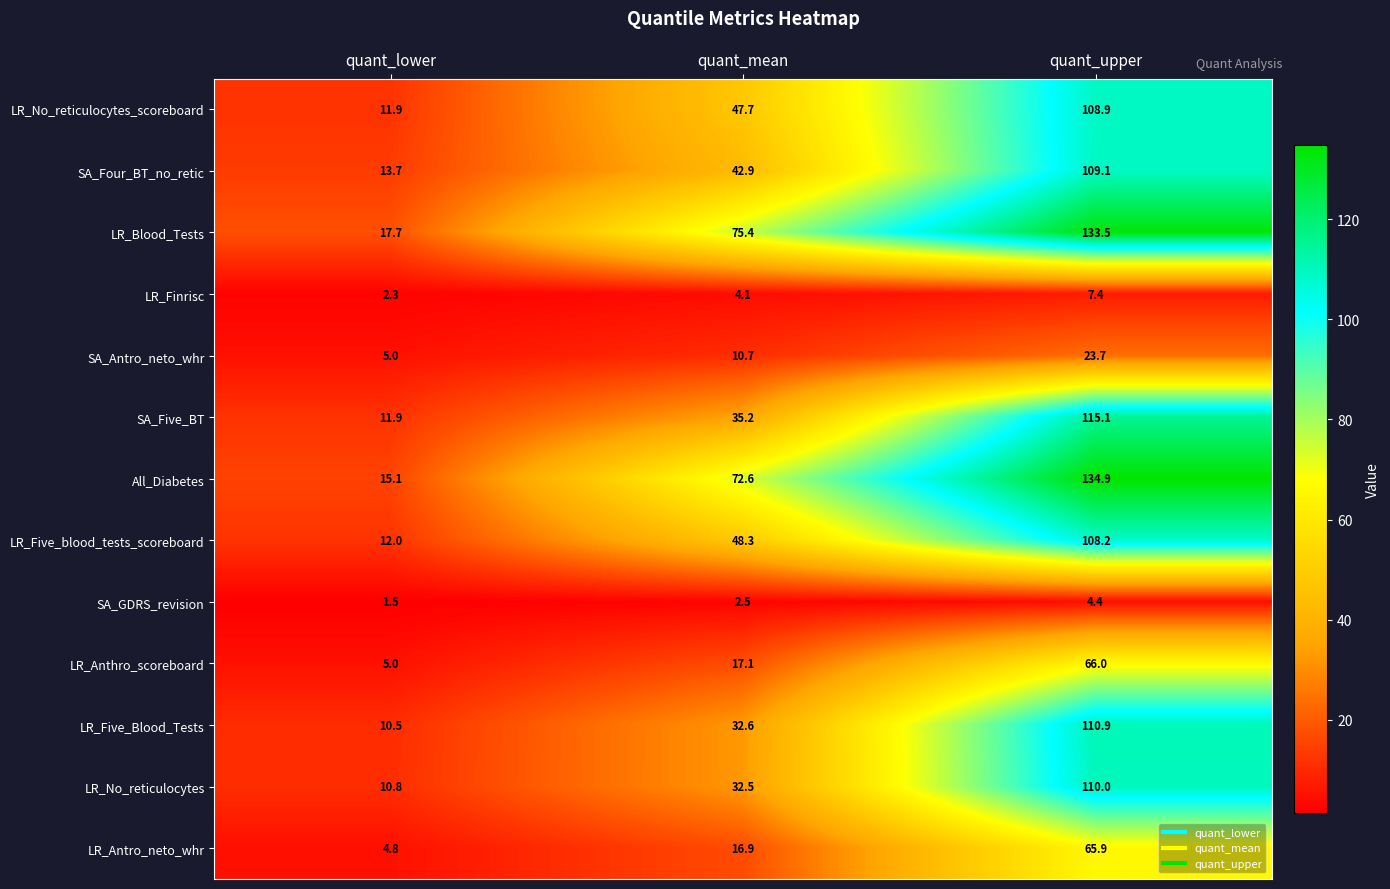

Which series has the largest total across all categories?

LR_Blood_Tests